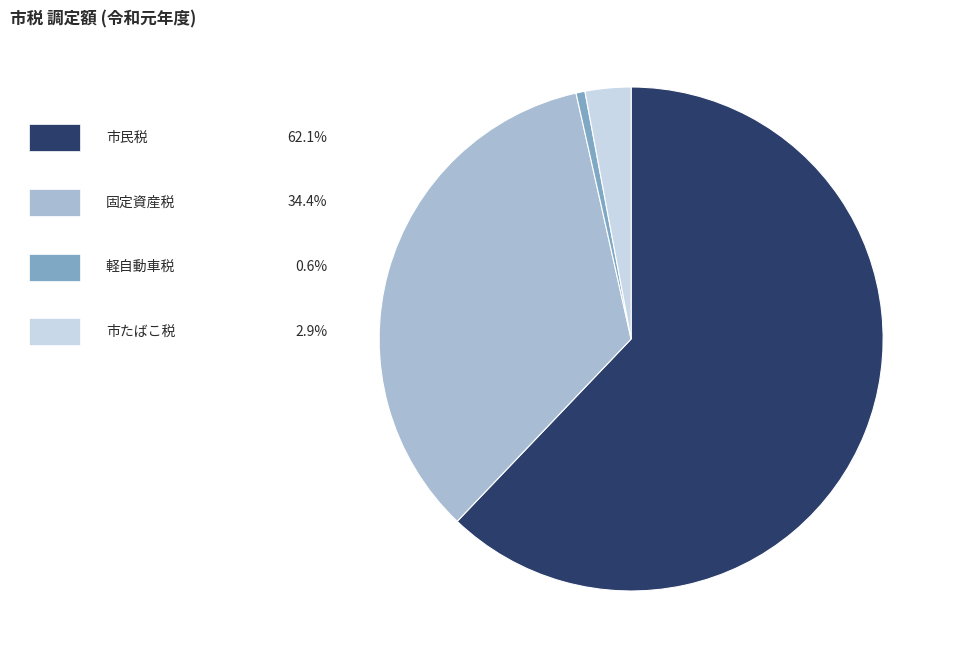

Is there any slice that represents more than half of the pie?

Yes